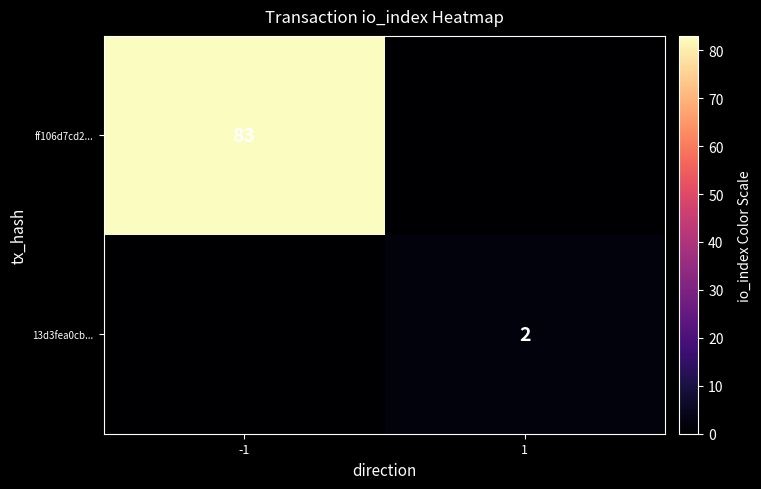

The value of 13d3fea0cb... at 1 is 1. True or false?

False